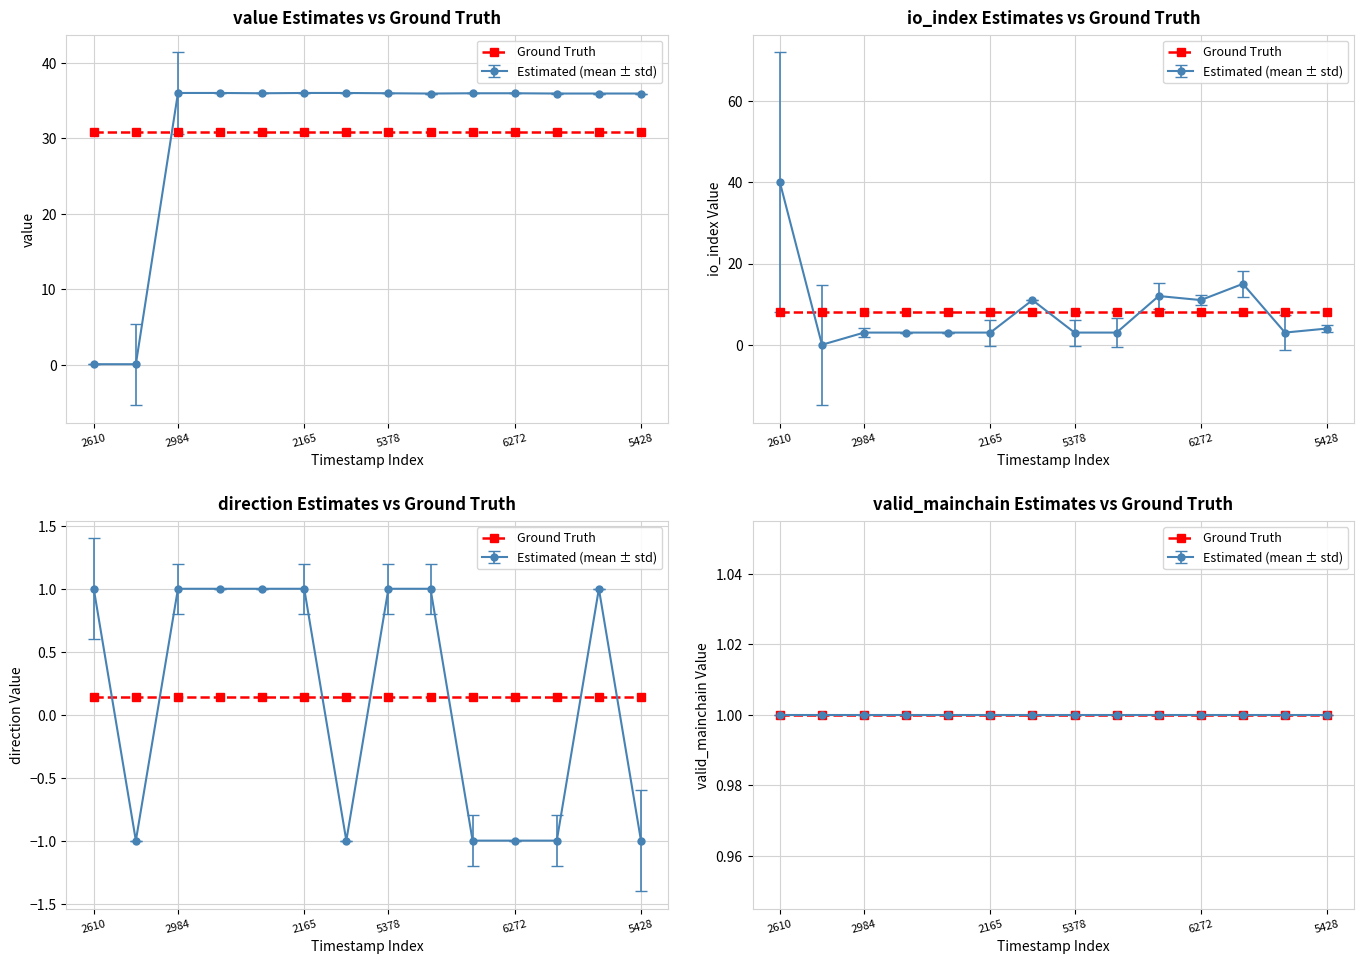

What is the difference between the maximum and minimum values in the direction series?

2.0